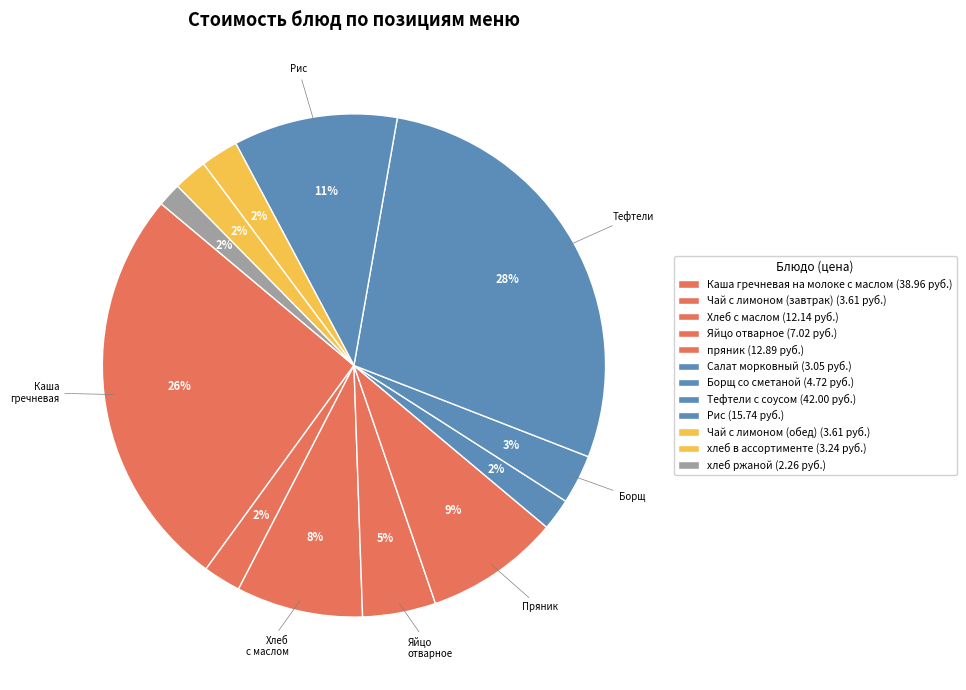

How many slices are in this pie chart?

12